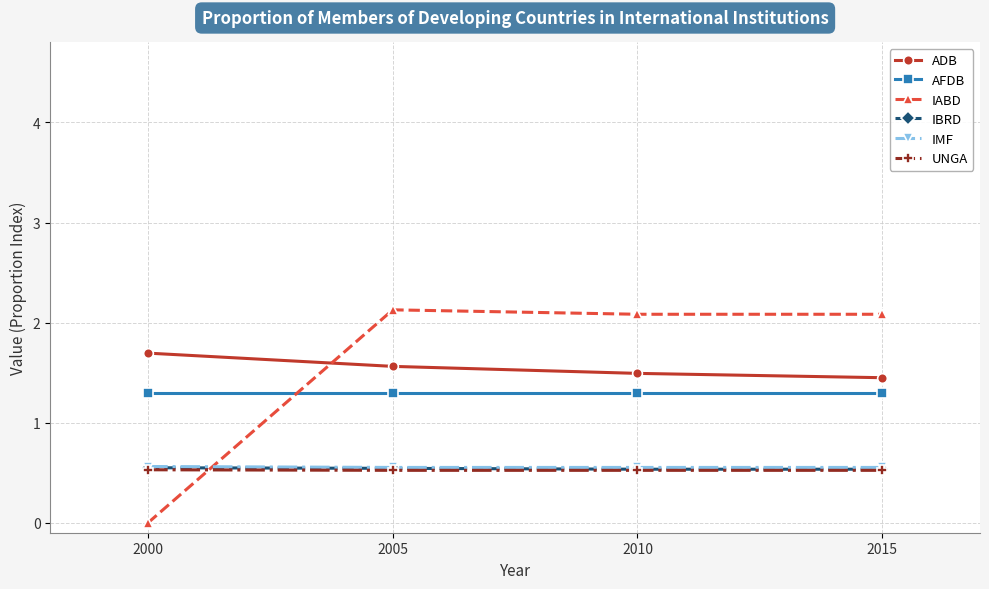

What is the value of the IMF point at the 1st from the left?

0.6